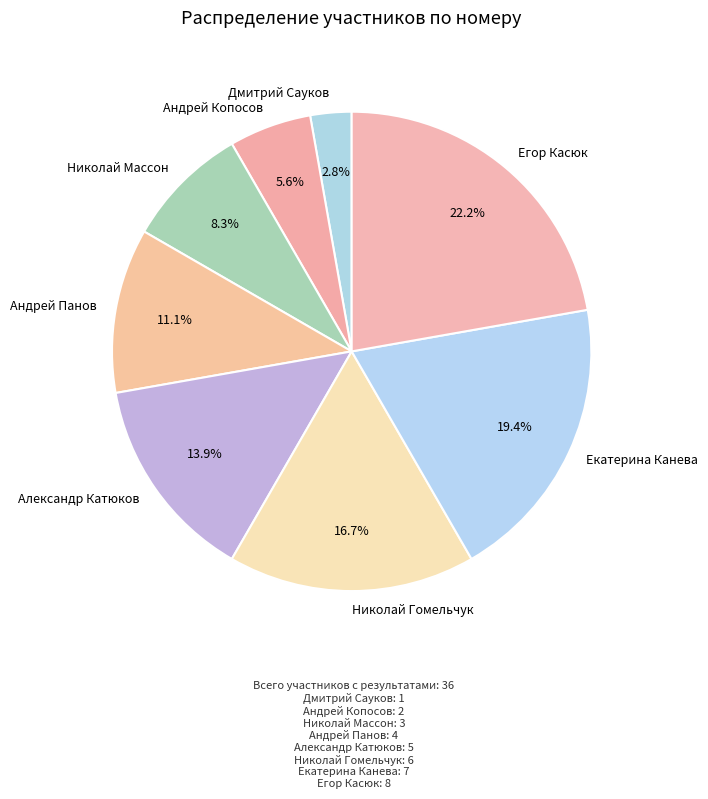

How many segments does this pie chart have?

8